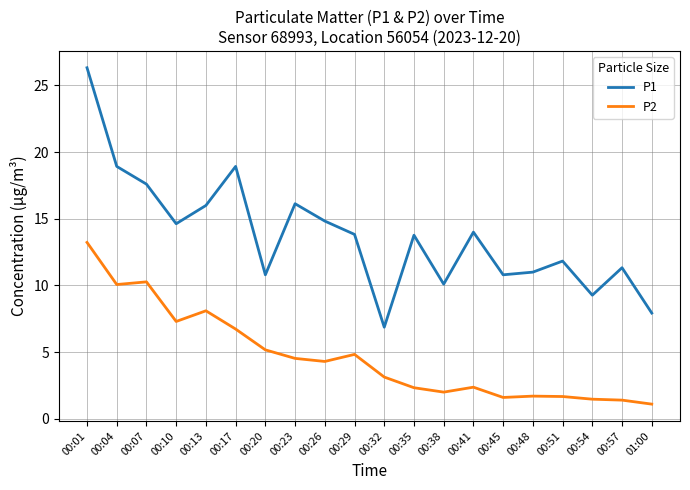

The P1 series shows 14.0 at 00:41. True or false?

True